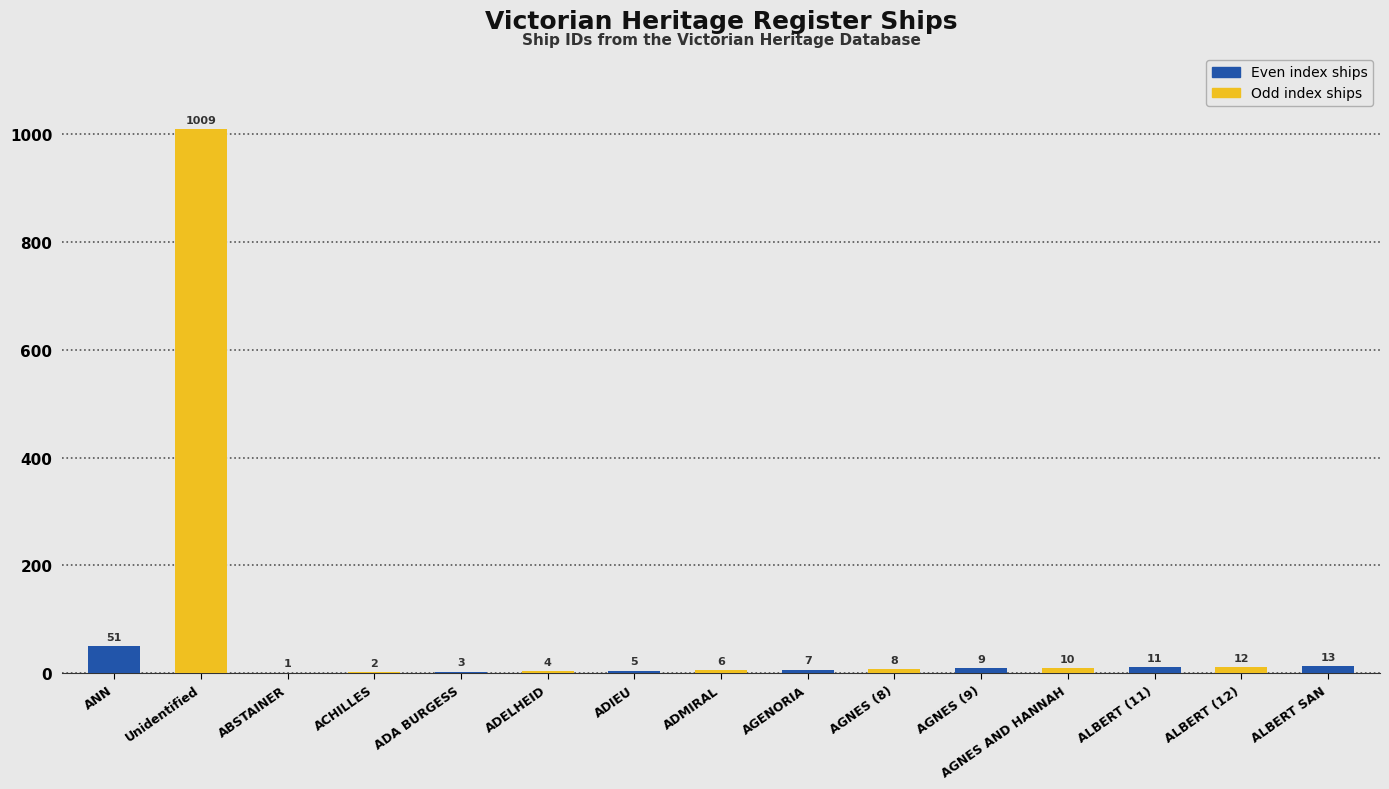

What is the change in value from AGENORIA to ALBERT SAN?

+6